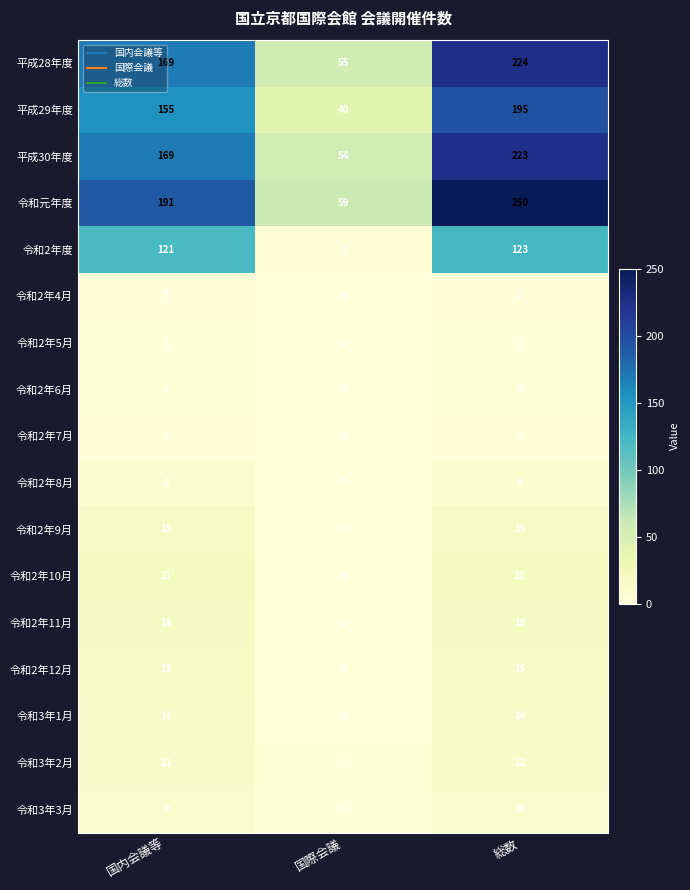

Which series has the widest spread of values?

令和元年度